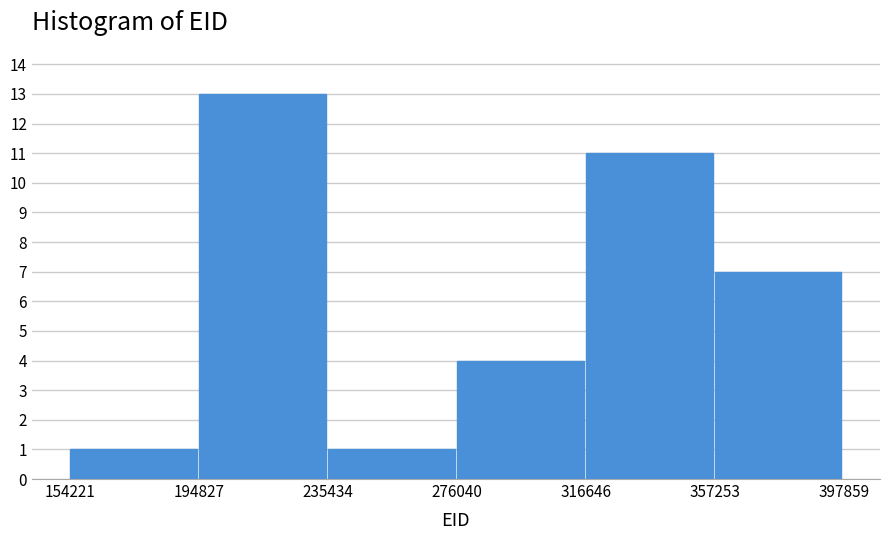

Which range on the x-axis has the tallest bar?

194827 to 235434